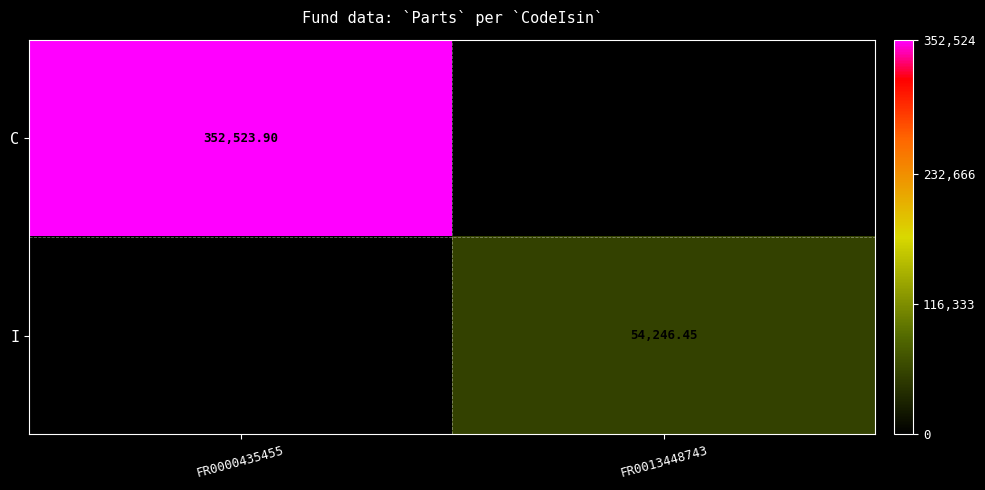

At FR0013448743, list the series in order from smallest to largest.

C, I